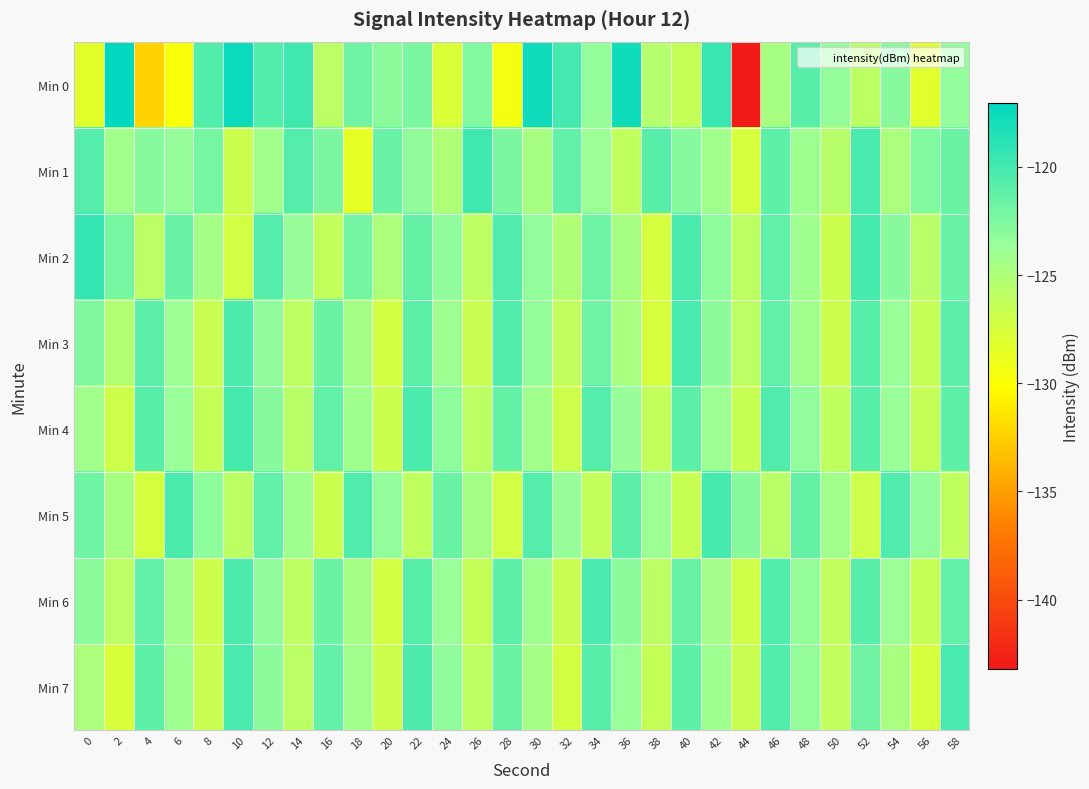

At which category is the sum across all series the highest?

46